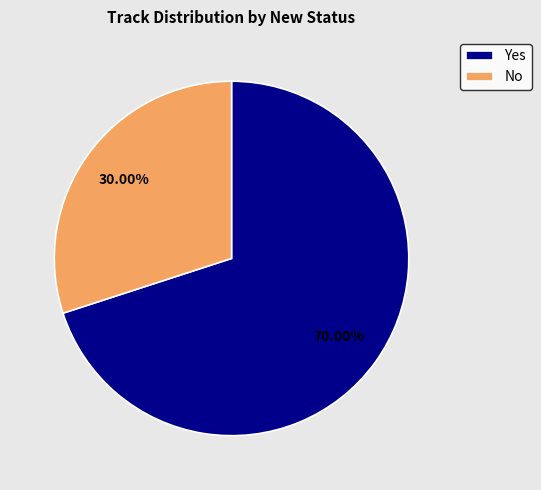

To the nearest percent, what is the combined percentage of No and Yes?

100%